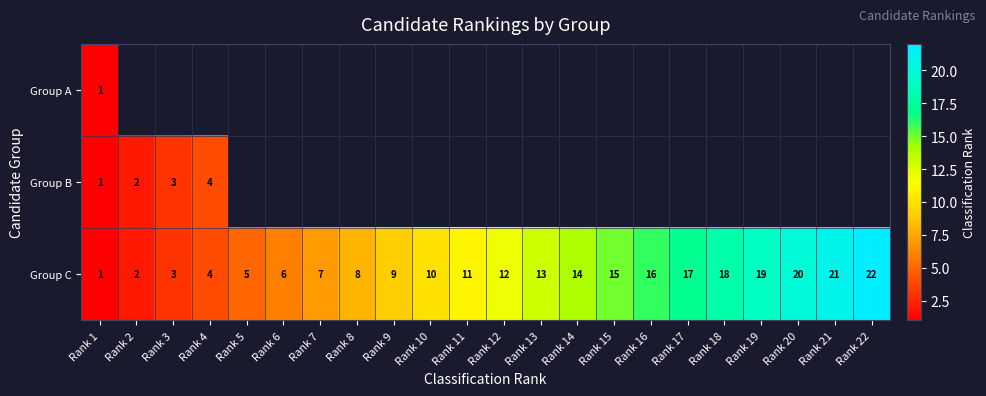

What is the difference between the maximum and second lowest values in the Group C series?

20